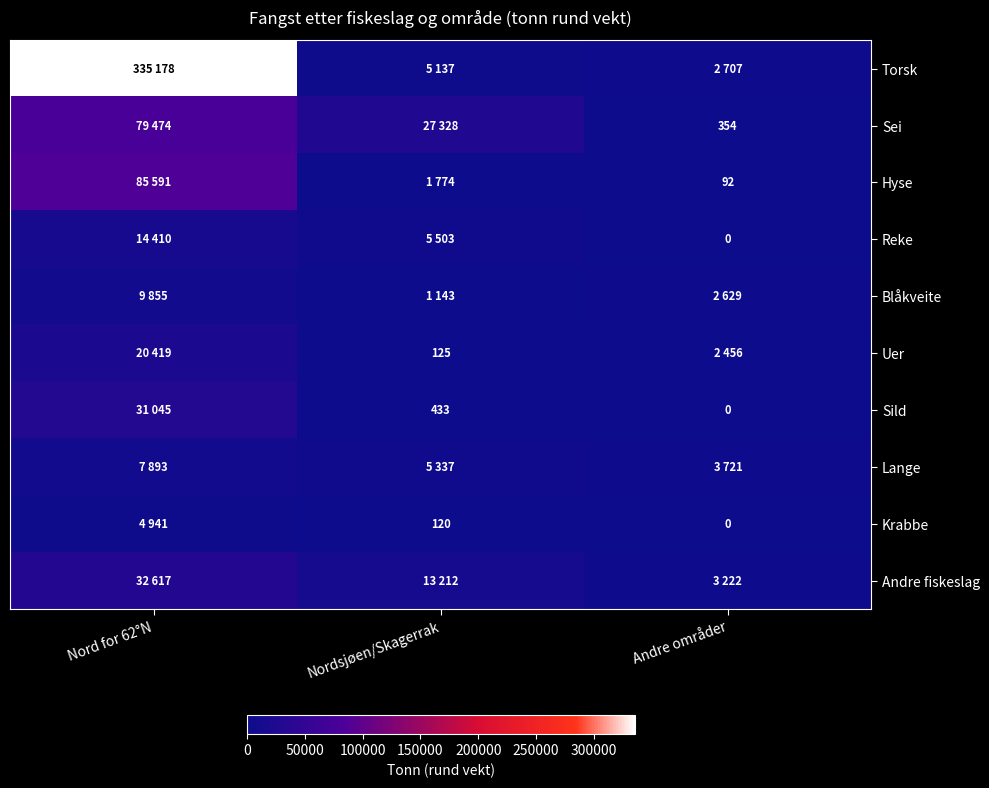

Is the value of Krabbe at Nordsjøen/Skagerrak greater than the value of Uer at Nordsjøen/Skagerrak?

No